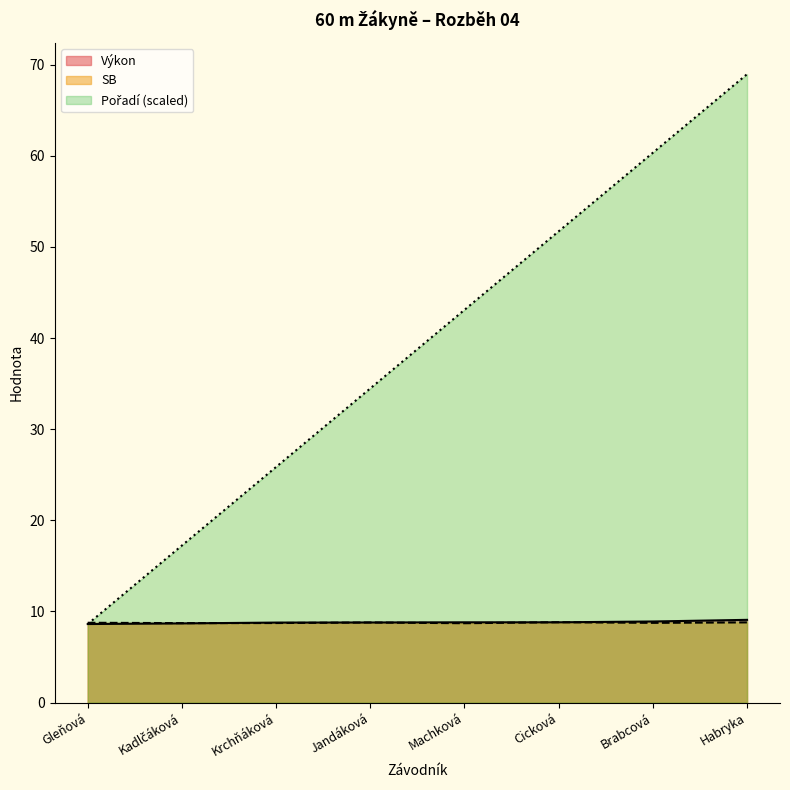

How many lines are shown in the chart?

3